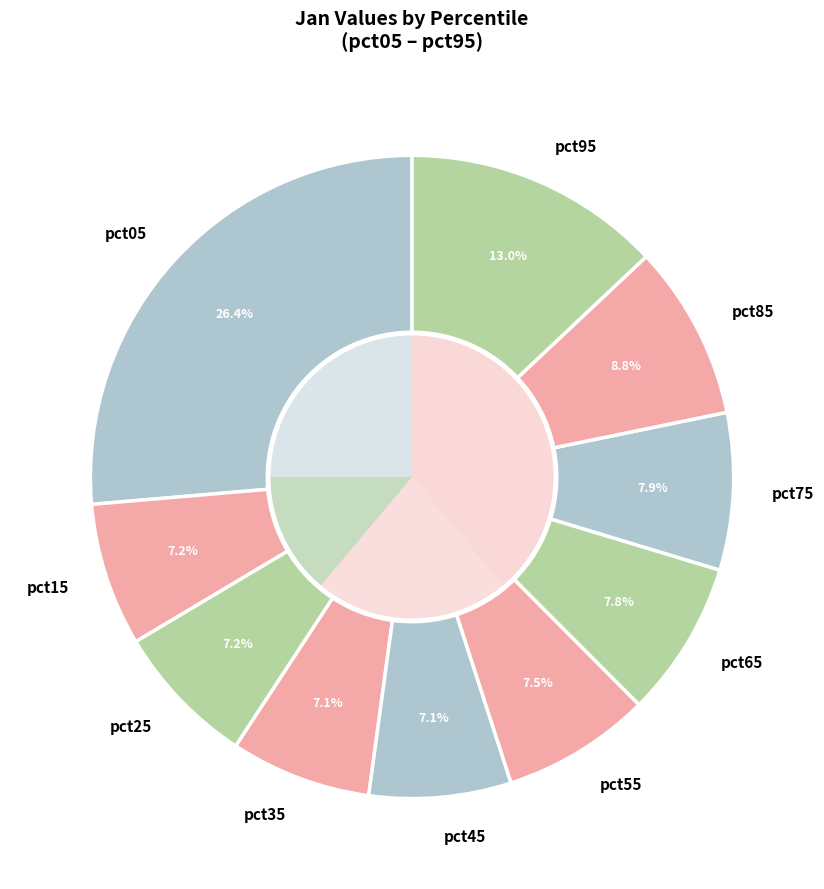

Do pct65 and pct15 together represent more than half of the pie?

No